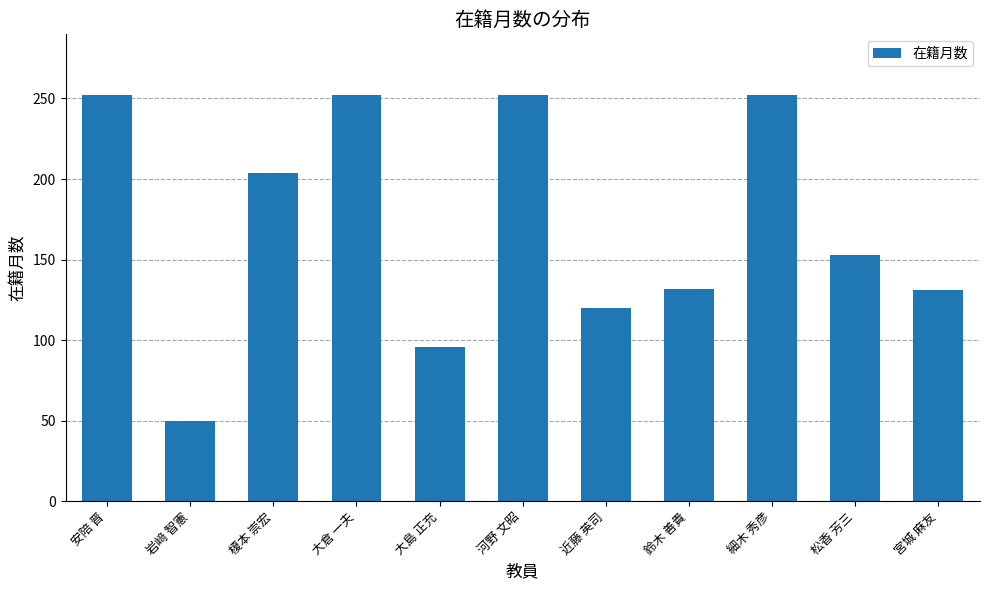

What position from the left is 大倉 一夫?

4